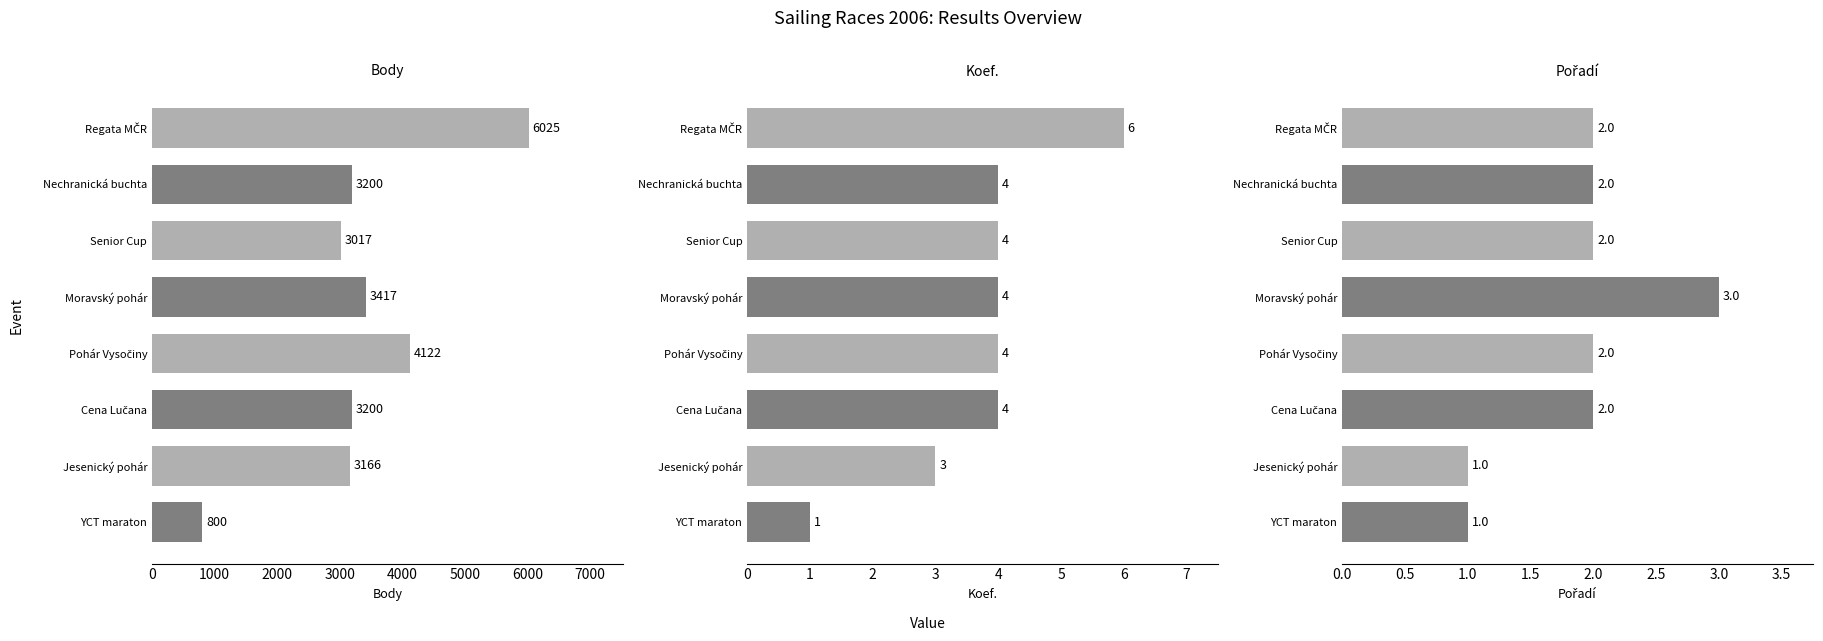

Reading left to right, what are all the values shown in this chart?

Body: 800	3166	3200	4122	3417	3017	3200	6025
Koef.: 1	3	4	4	4	4	4	6
Pořadí: 1	1	2	2	3	2	2	2